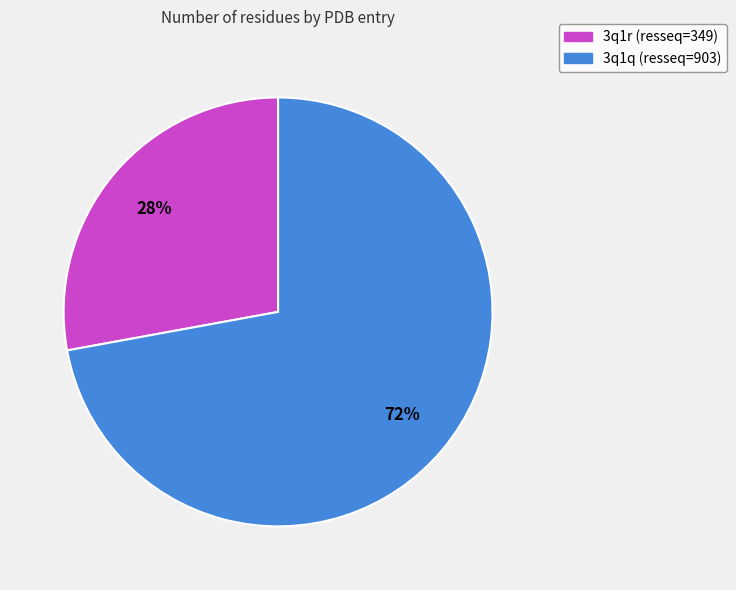

What percentage is the 3q1r slice, to the nearest percent?

28%